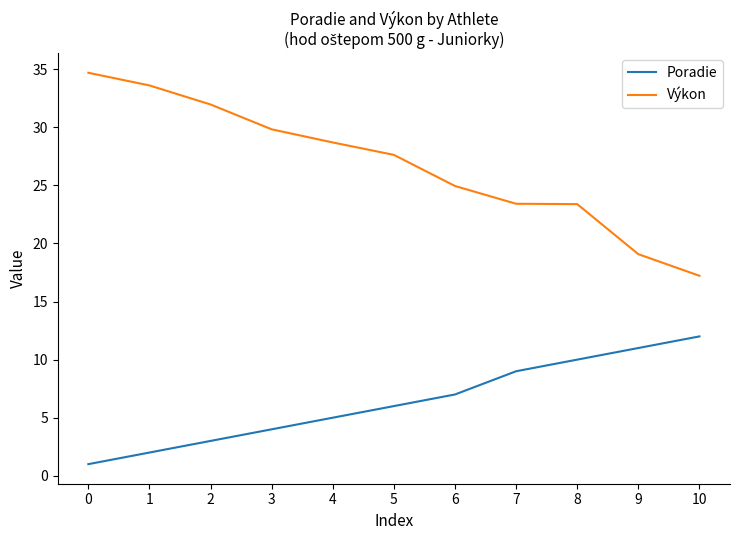

True or false: Poradie and Výkon intersect in this chart.

False